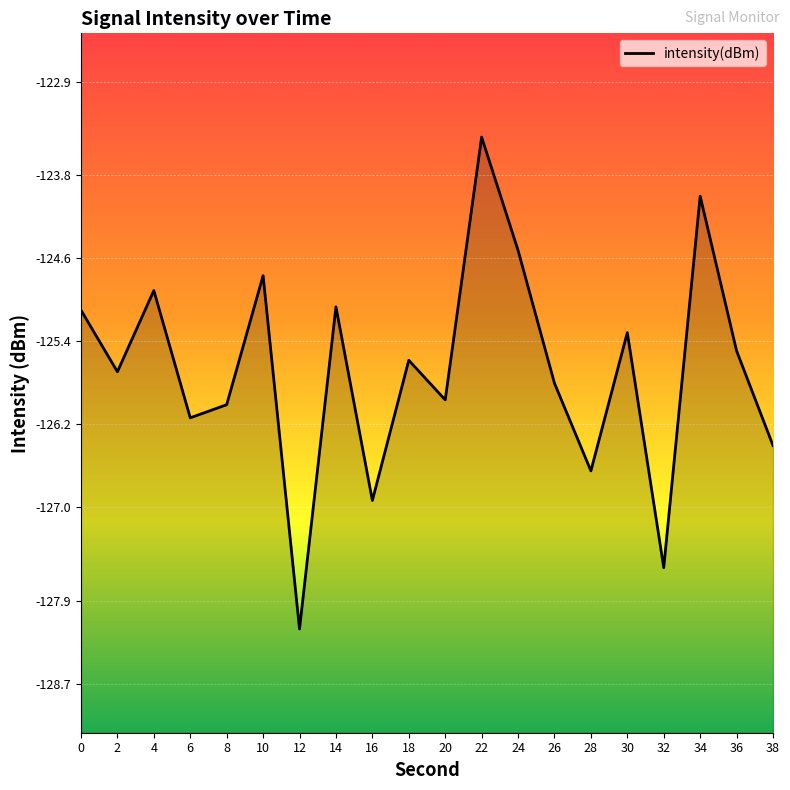

How many lines are shown in the chart?

1